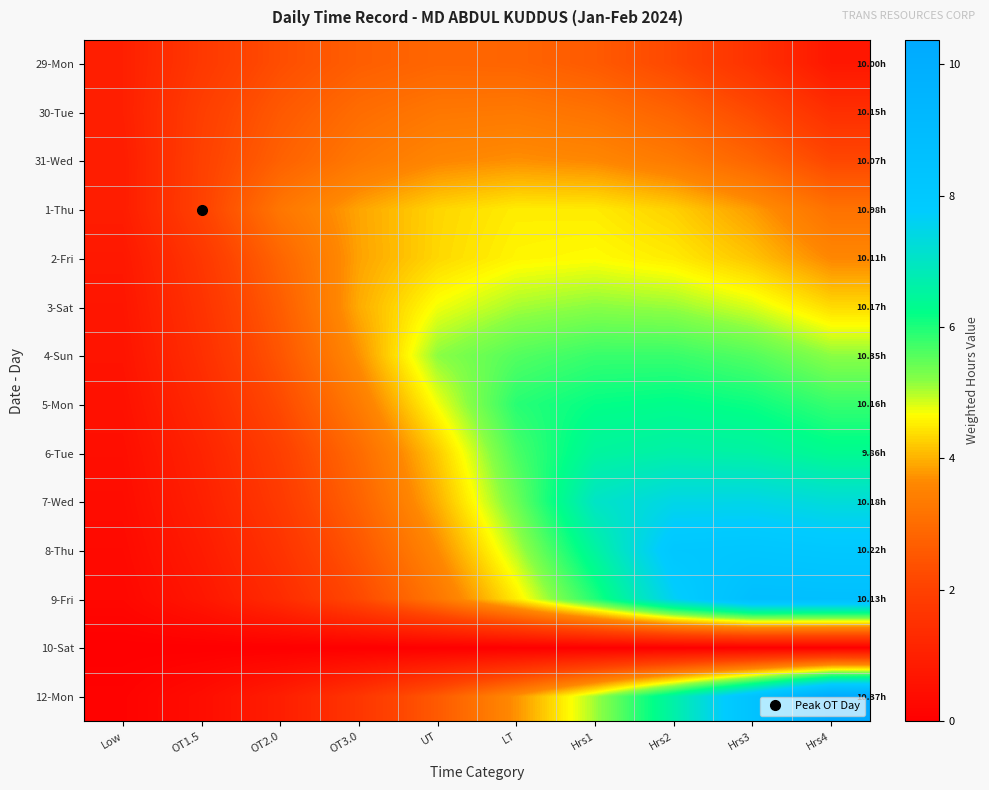

Reading left to right, list all the values displayed in this chart.

29-Mon: Low=1.0	OT1.5=1.7	OT2.0=2.3	OT3.0=2.7	UT=2.9	LT=2.8	Hrs1=2.6	Hrs2=2.2	Hrs3=1.5	Hrs4=0.7
30-Tue: Low=1.0	OT1.5=1.9	OT2.0=2.6	OT3.0=3.0	UT=3.3	LT=3.3	Hrs1=3.1	Hrs2=2.8	Hrs3=2.2	Hrs4=1.4
31-Wed: Low=0.9	OT1.5=2.0	OT2.0=2.8	OT3.0=3.3	UT=3.6	LT=3.7	Hrs1=3.6	Hrs2=3.3	Hrs3=2.8	Hrs4=2.2
1-Thu: Low=0.9	OT1.5=2.0	OT2.0=3.2	OT3.0=3.9	UT=4.3	LT=4.5	Hrs1=4.5	Hrs2=4.3	Hrs3=3.8	Hrs4=3.1
2-Fri: Low=0.8	OT1.5=1.7	OT2.0=2.9	OT3.0=3.9	UT=4.3	LT=4.6	Hrs1=4.7	Hrs2=4.5	Hrs3=4.2	Hrs4=3.6
3-Sat: Low=0.7	OT1.5=1.6	OT2.0=2.7	OT3.0=4.0	UT=4.7	LT=5.1	Hrs1=5.2	Hrs2=5.1	Hrs3=4.8	Hrs4=4.4
4-Sun: Low=0.6	OT1.5=1.4	OT2.0=2.5	OT3.0=3.7	UT=5.2	LT=5.6	Hrs1=5.8	Hrs2=5.8	Hrs3=5.6	Hrs4=5.2
5-Mon: Low=0.5	OT1.5=1.3	OT2.0=2.2	OT3.0=3.4	UT=4.7	LT=5.9	Hrs1=6.2	Hrs2=6.3	Hrs3=6.1	Hrs4=5.8
6-Tue: Low=0.5	OT1.5=1.1	OT2.0=1.9	OT3.0=3.0	UT=4.2	LT=5.7	Hrs1=6.5	Hrs2=6.6	Hrs3=6.6	Hrs4=6.3
7-Wed: Low=0.4	OT1.5=1.0	OT2.0=1.8	OT3.0=2.8	UT=4.0	LT=5.4	Hrs1=7.0	Hrs2=7.4	Hrs3=7.5	Hrs4=7.3
8-Thu: Low=0.3	OT1.5=0.8	OT2.0=1.6	OT3.0=2.5	UT=3.7	LT=5.0	Hrs1=6.5	Hrs2=8.1	Hrs3=8.1	Hrs4=8.0
9-Fri: Low=0.2	OT1.5=0.7	OT2.0=1.3	OT3.0=2.2	UT=3.3	LT=4.5	Hrs1=6.0	Hrs2=7.6	Hrs3=8.7	Hrs4=8.7
10-Sat: Low=0.0	OT1.5=0.0	OT2.0=0.0	OT3.0=0.0	UT=0.0	LT=0.0	Hrs1=0.0	Hrs2=0.0	Hrs3=0.0	Hrs4=0.0
12-Mon: Low=0.1	OT1.5=0.4	OT2.0=0.9	OT3.0=1.7	UT=2.6	LT=3.7	Hrs1=5.1	Hrs2=6.6	Hrs3=8.4	Hrs4=10.4